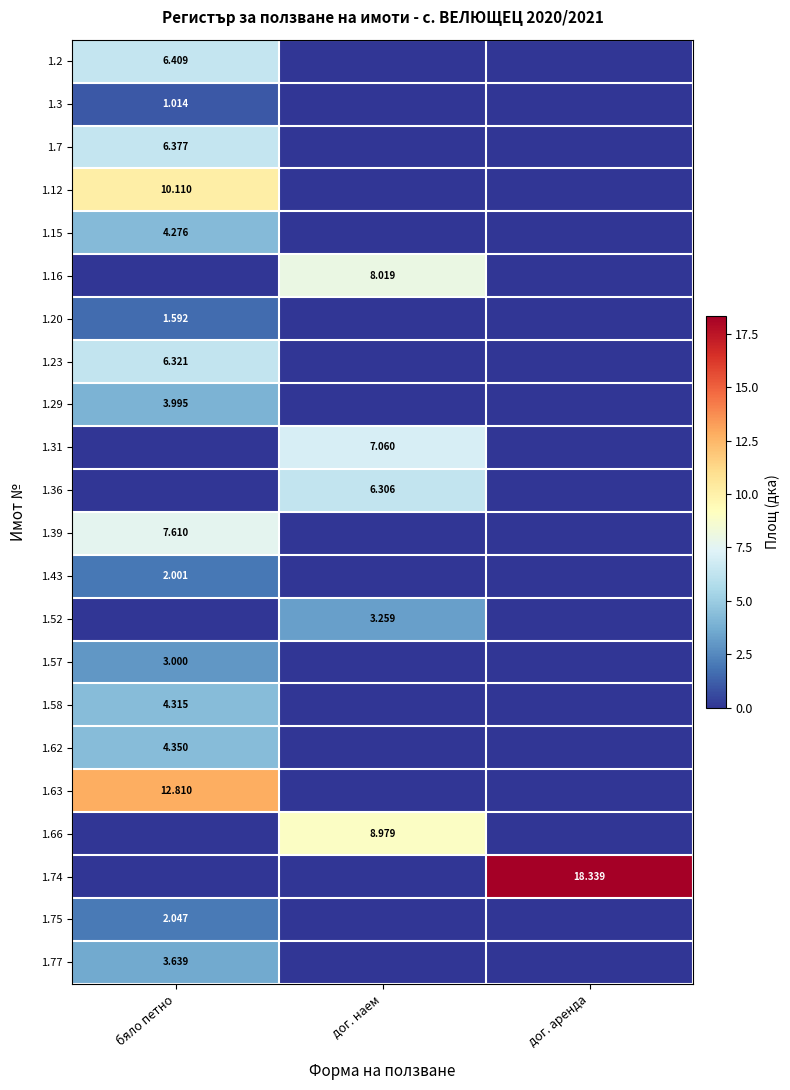

How many 1.66 values are between 0 and 8?

2